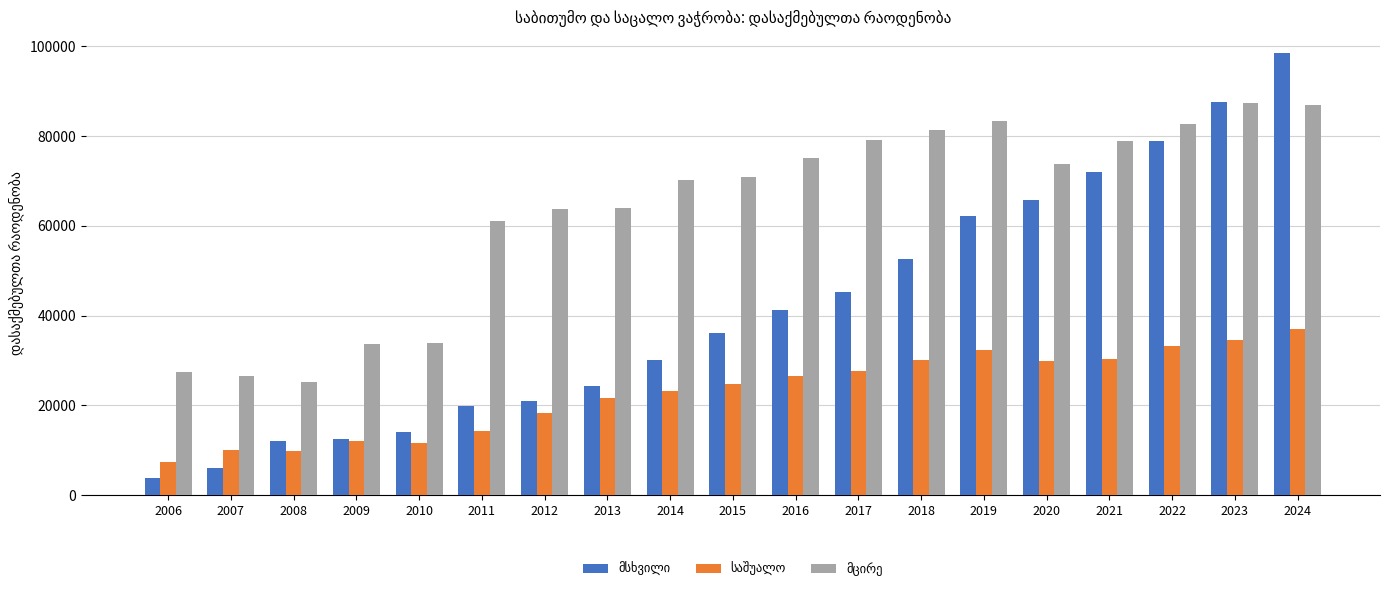

What is the difference between the highest and lowest values at 2008?

15515